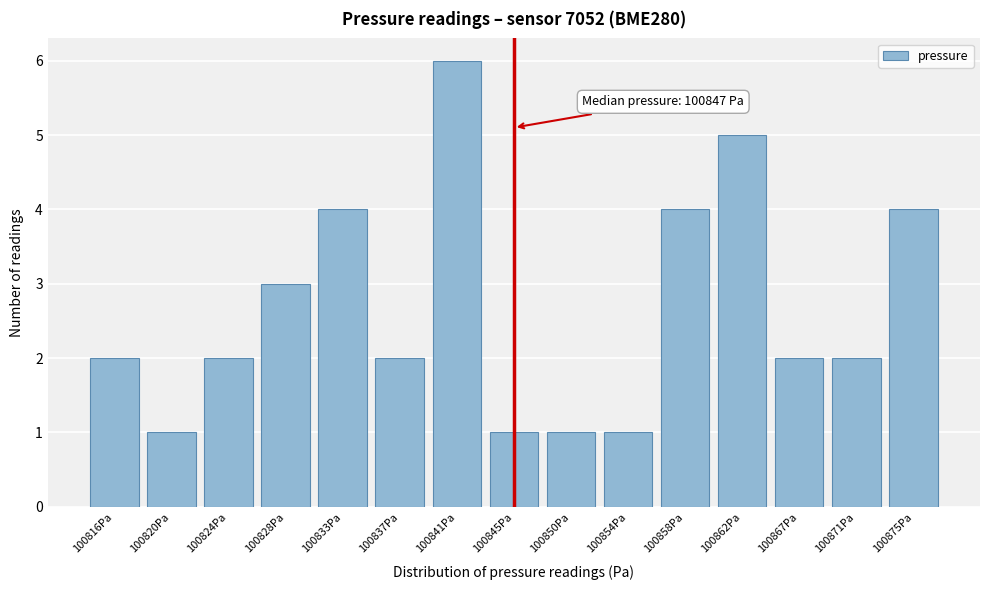

Reading left to right, list all the values displayed in this chart.

100816Pa=2	100820Pa=1	100824Pa=2	100828Pa=3	100833Pa=4	100837Pa=2	100841Pa=6	100845Pa=1	100850Pa=1	100854Pa=1	100858Pa=4	100862Pa=5	100867Pa=2	100871Pa=2	100875Pa=4